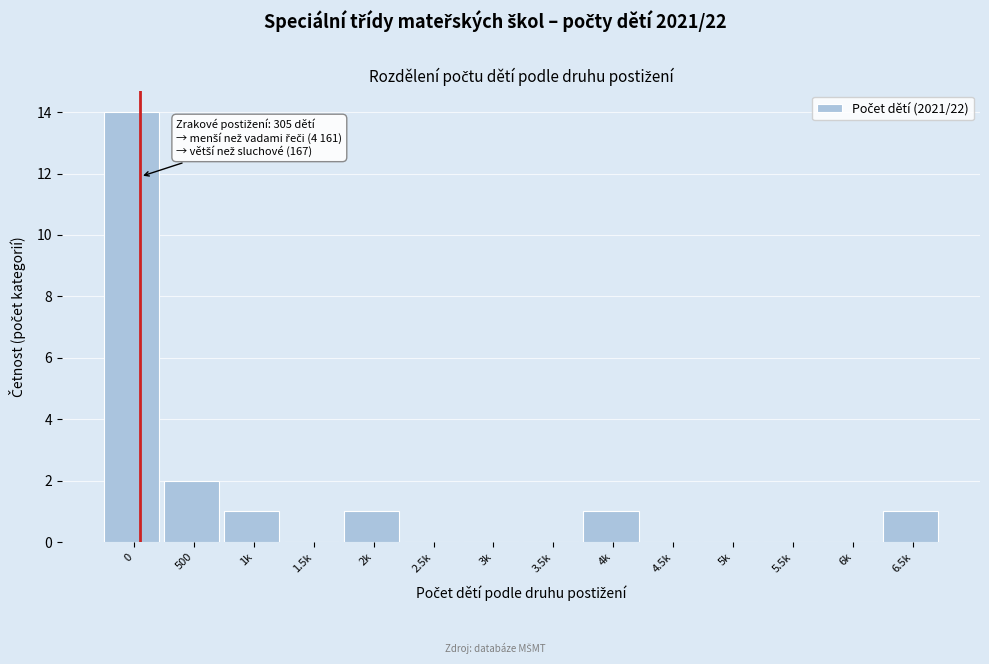

Reading left to right, transcribe all the data shown in this chart.

0=14	500=2	1k=1	1.5k=0	2k=1	2.5k=0	3k=0	3.5k=0	4k=1	4.5k=0	5k=0	5.5k=0	6k=0	6.5k=1